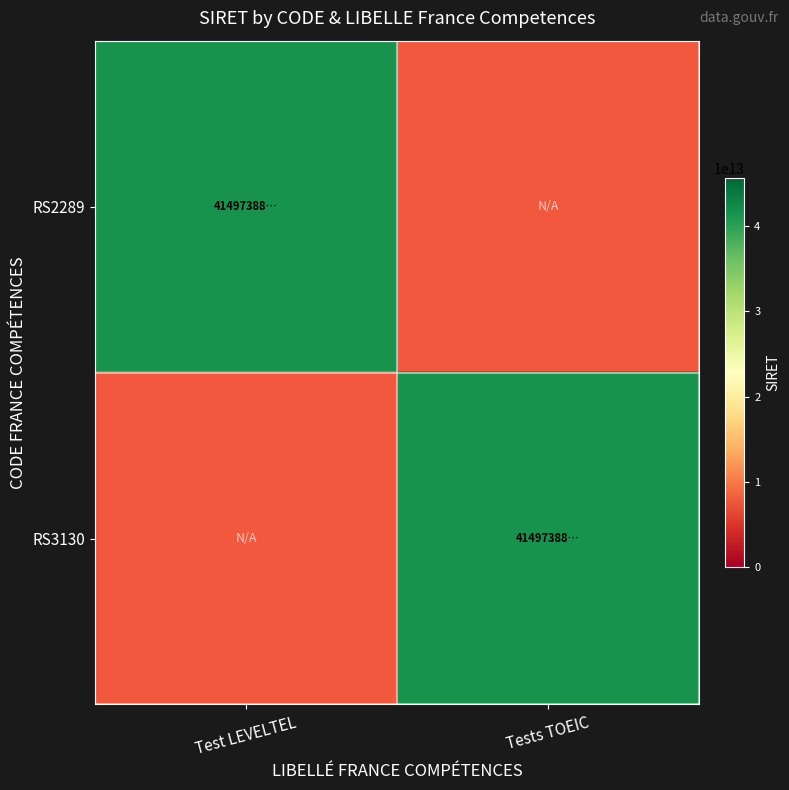

Rank the series by their maximum value, from lowest to highest.

RS2289, RS3130